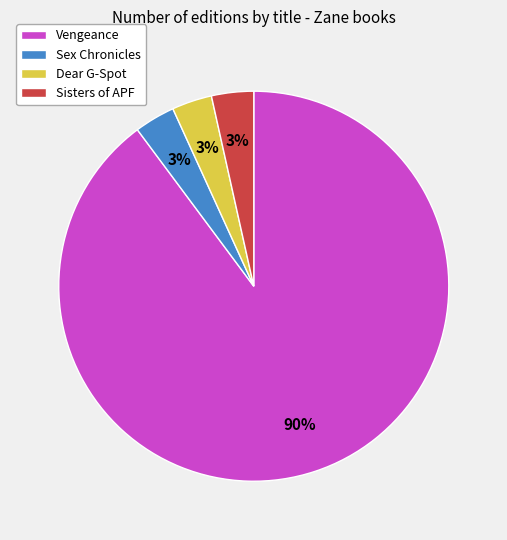

Which category has the biggest portion of the pie?

Vengeance